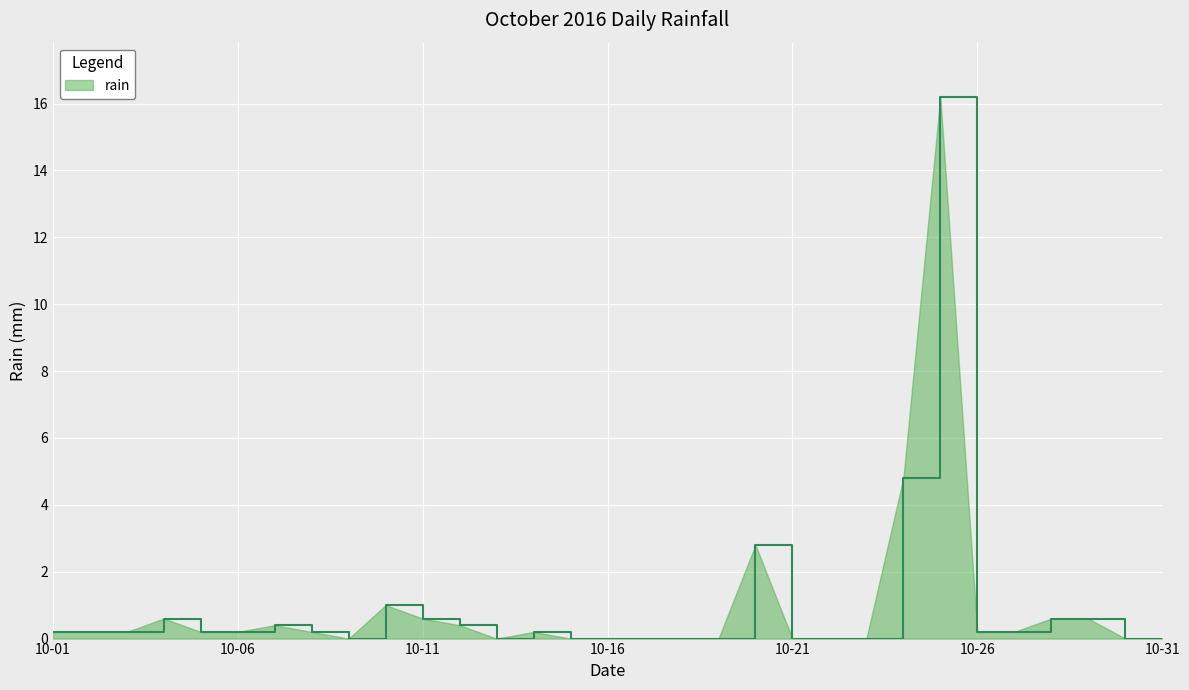

What is the maximum value shown in the chart?

16.2